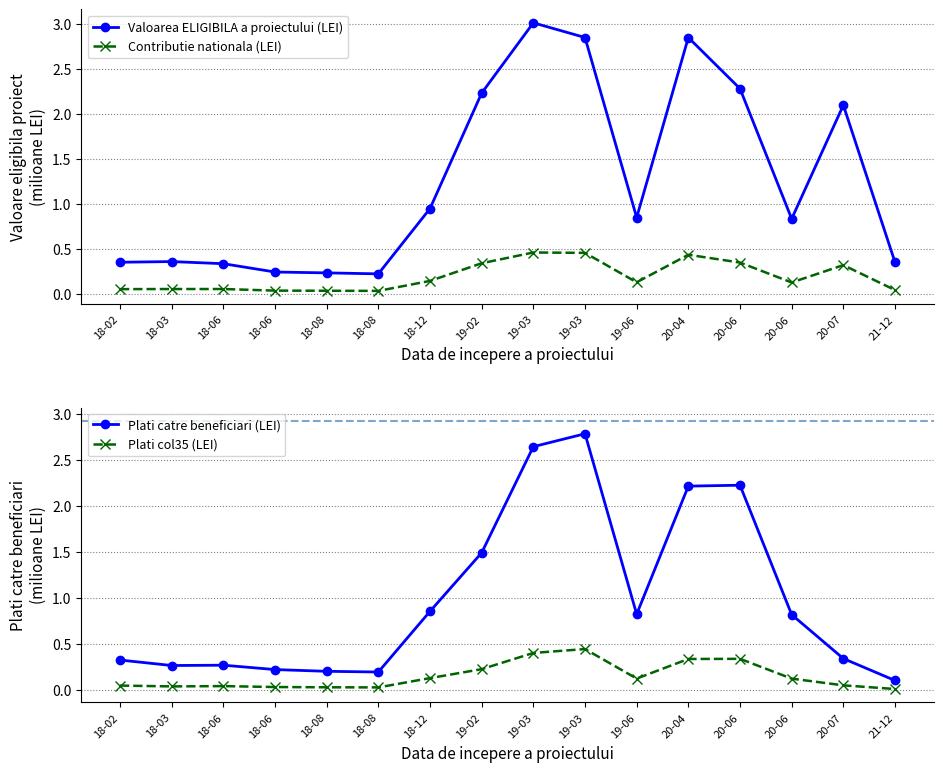

How many interior local peaks does the Plati catre beneficiari (LEI) series have?

3